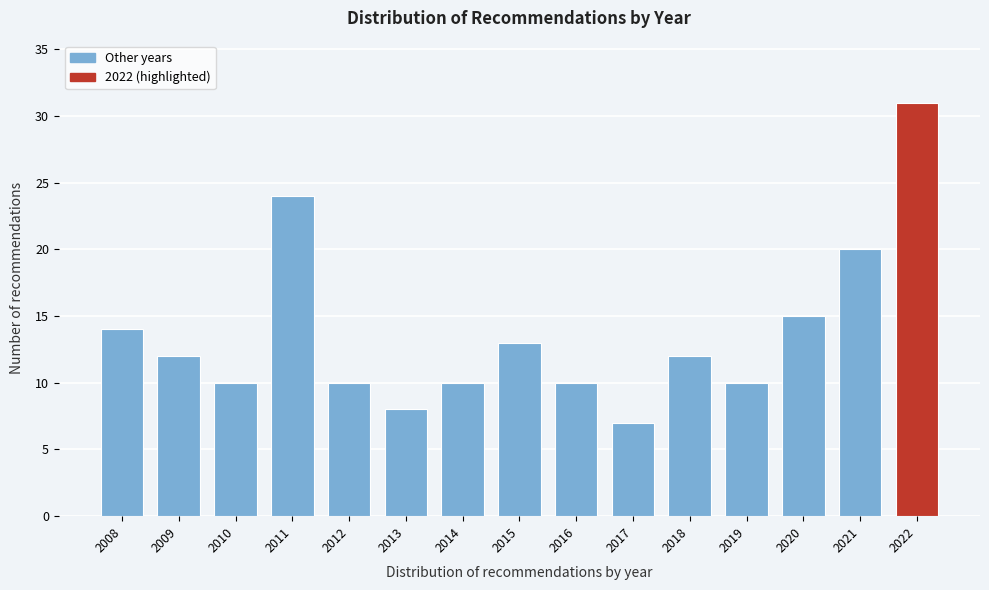

Reading right to left, what are all the values shown in this chart?

31	20	15	10	12	7	10	13	10	8	10	24	10	12	14